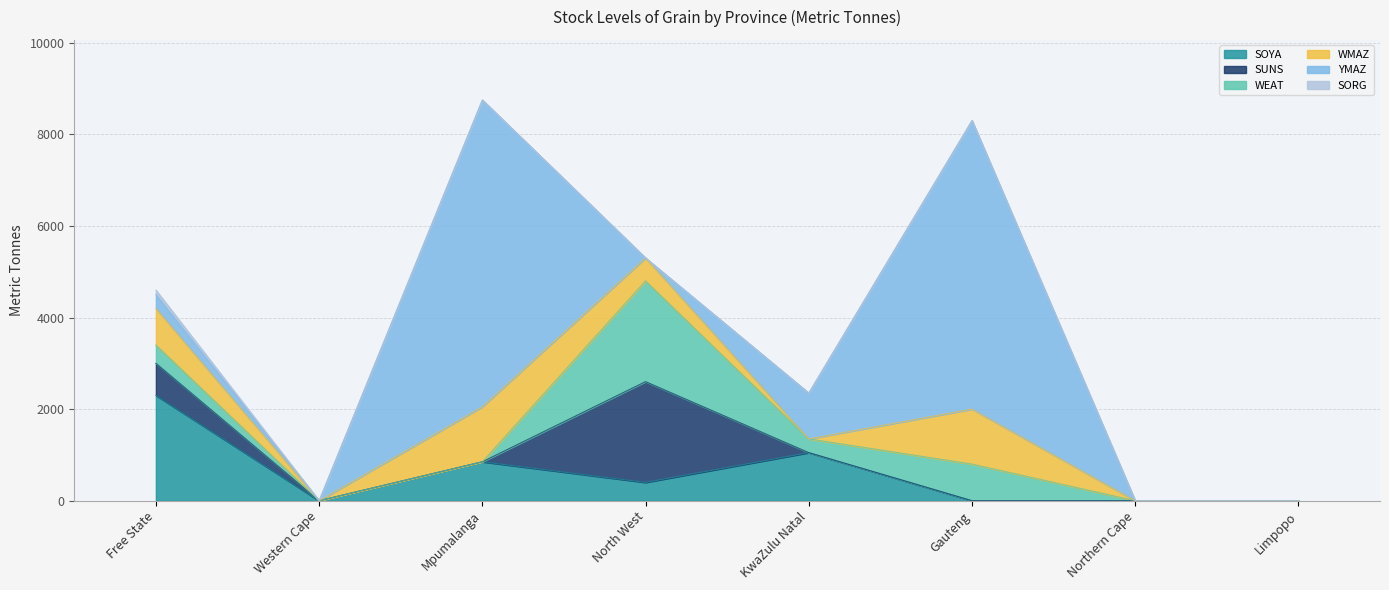

Which series has the widest spread of values?

YMAZ